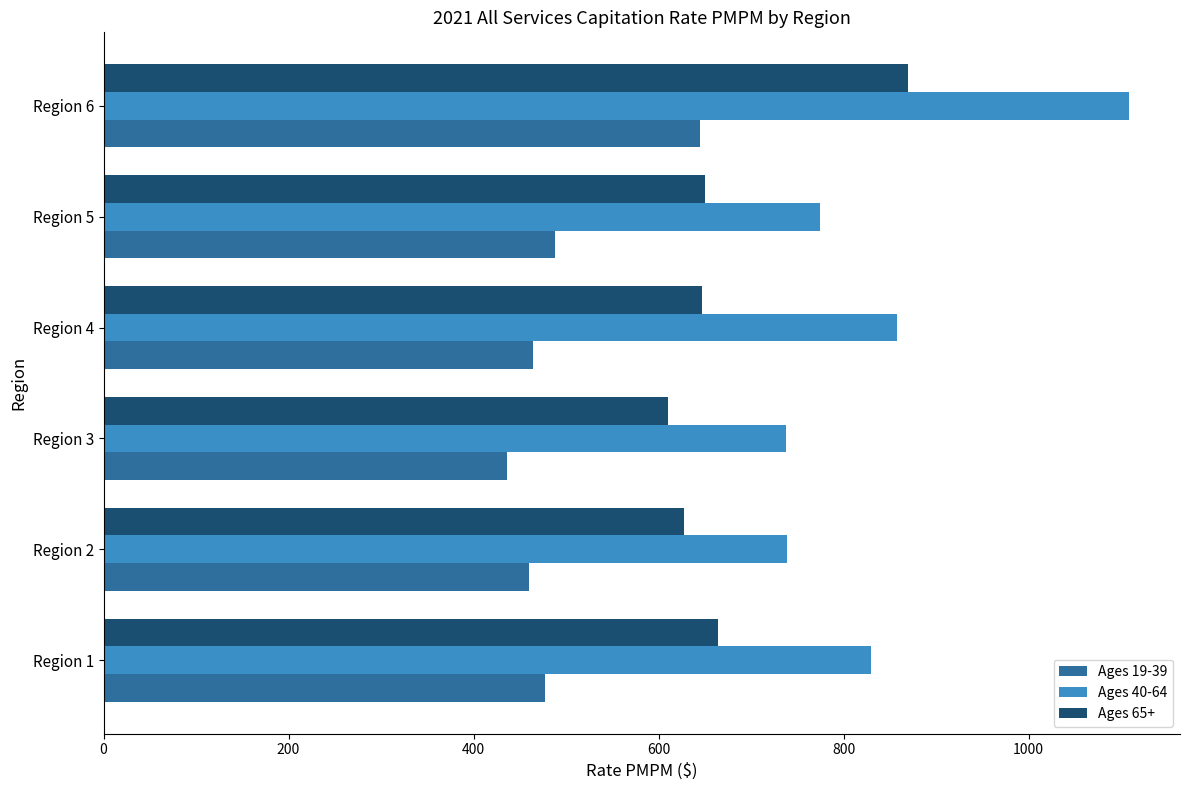

List the series in order of their peak value, highest first.

Ages 40-64, Ages 65+, Ages 19-39